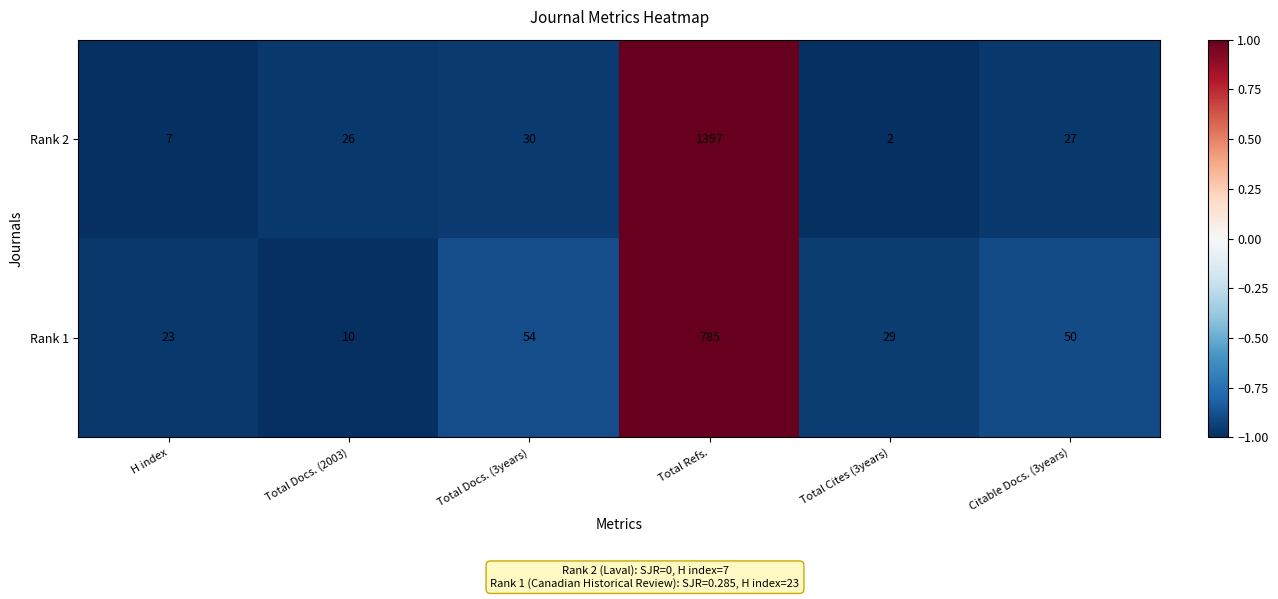

Which series has the widest spread of values?

Rank 2